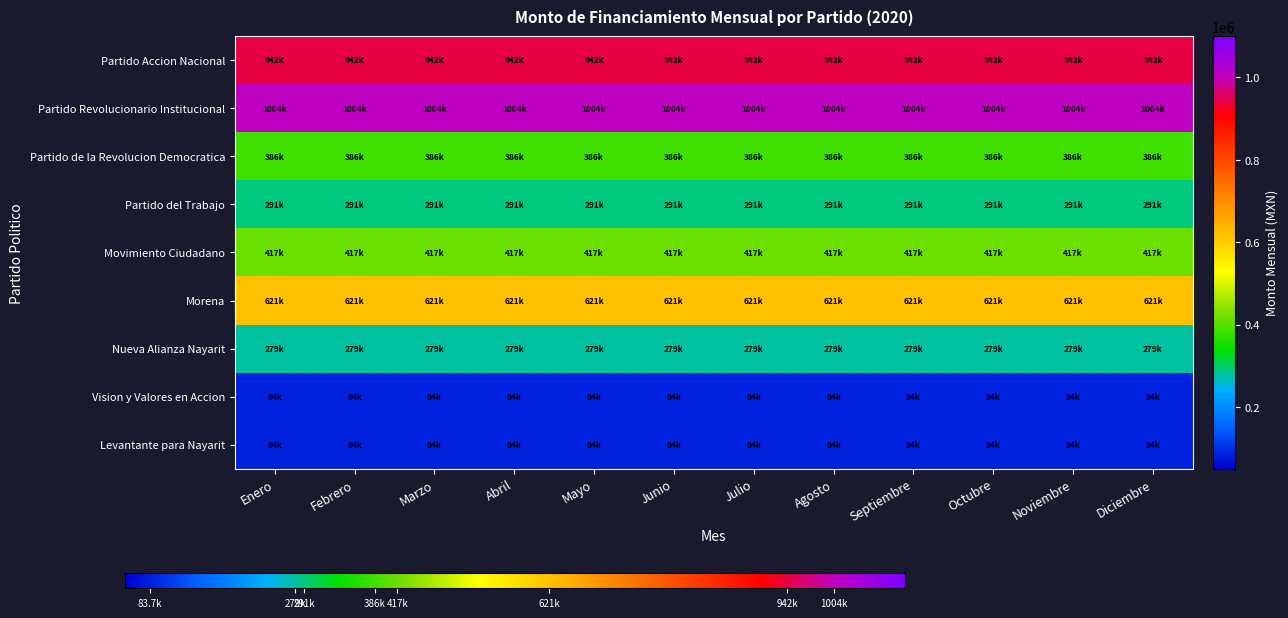

Rank the series by their maximum value, from highest to lowest.

Partido Revolucionario Institucional, Partido Accion Nacional, Morena, Movimiento Ciudadano, Partido de la Revolucion Democratica, Partido del Trabajo, Nueva Alianza Nayarit, Vision y Valores en Accion, Levantante para Nayarit